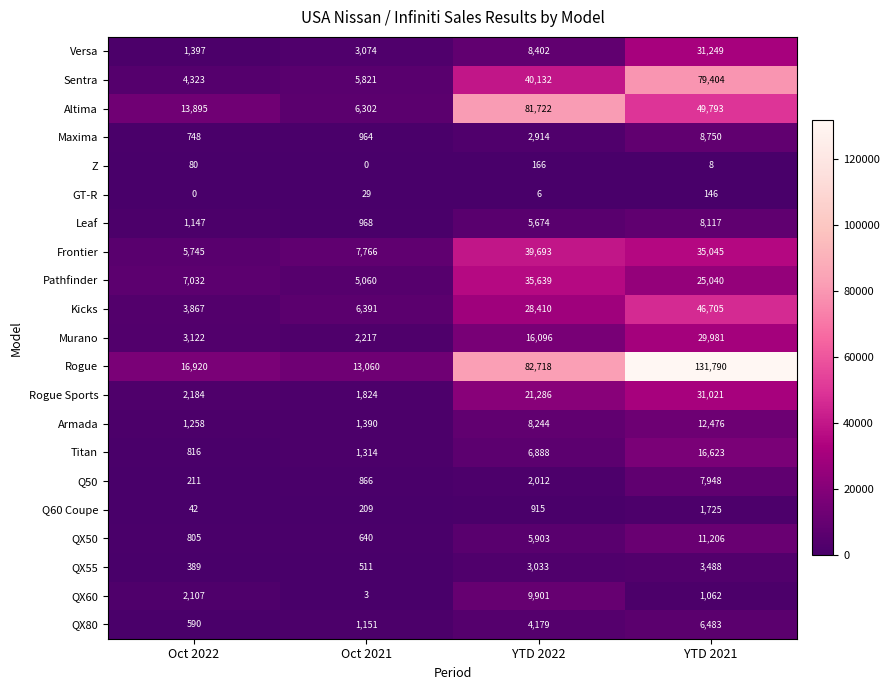

At YTD 2021, list the series in order from smallest to largest.

Z, GT-R, QX60, Q60 Coupe, QX55, QX80, Q50, Leaf, Maxima, QX50, Armada, Titan, Pathfinder, Murano, Rogue Sports, Versa, Frontier, Kicks, Altima, Sentra, Rogue